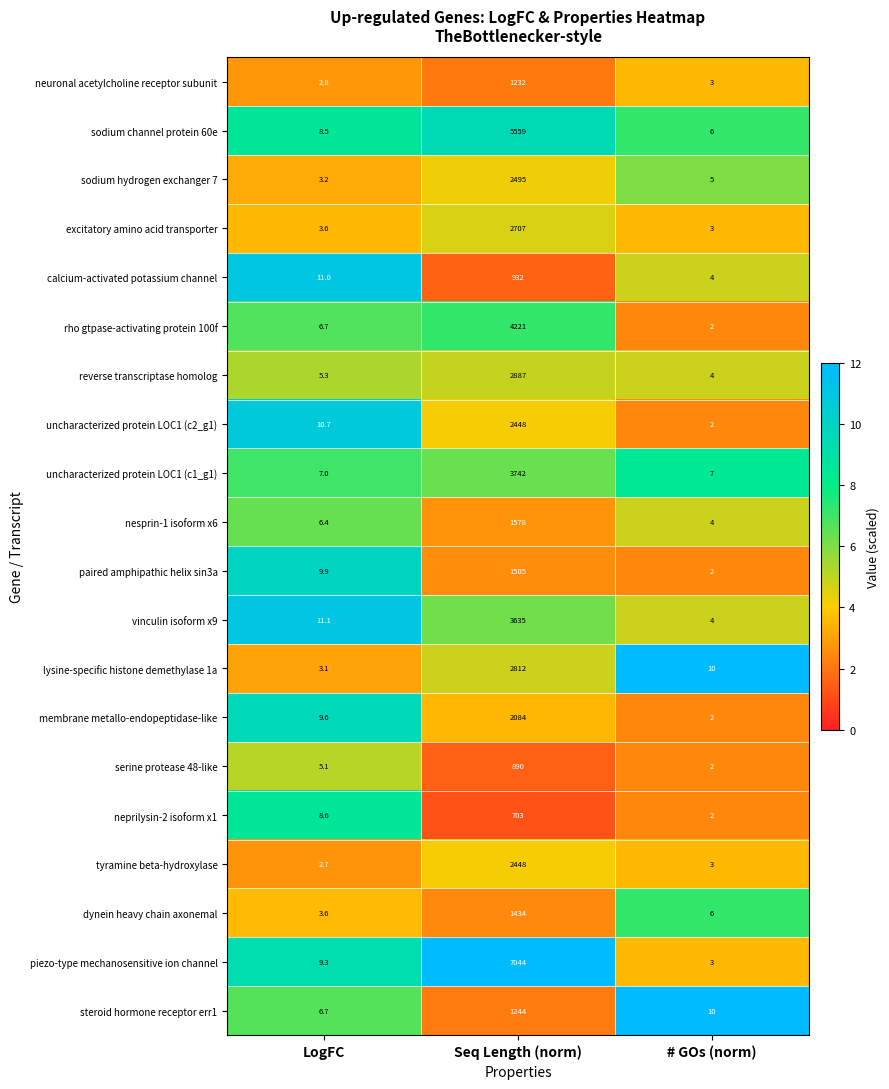

How many categories are shown in the chart?

3